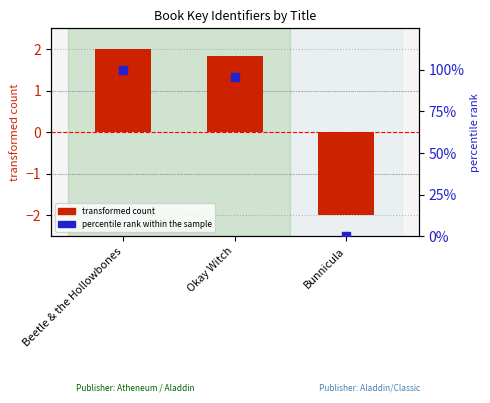

Is the value of transformed count at Bunnicula greater than the value of percentile rank within the sample at Bunnicula?

No